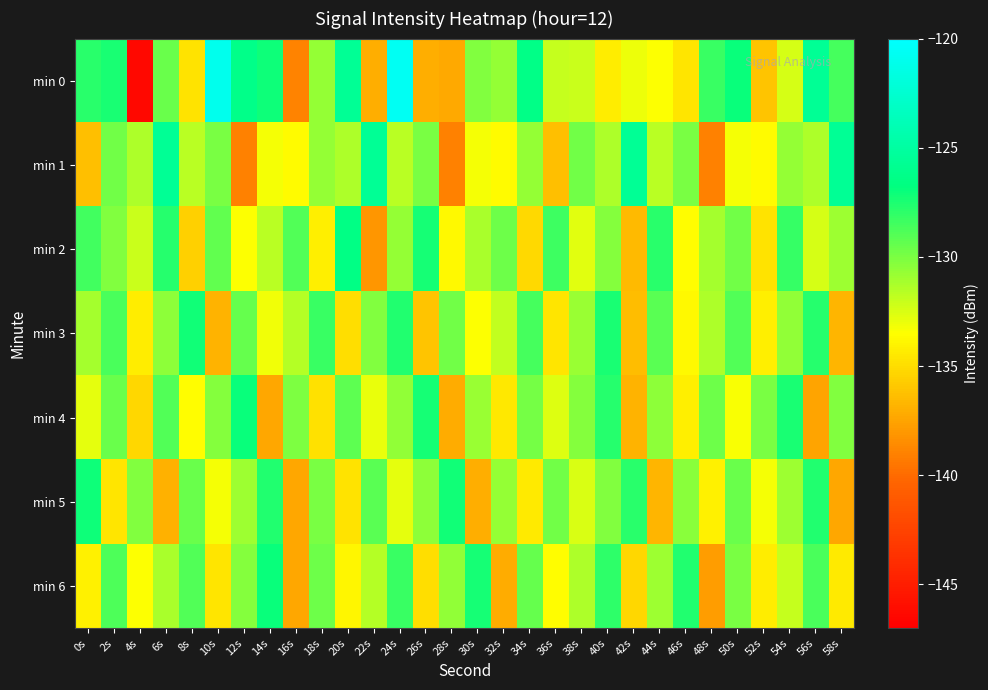

Between 52s and 4s, which is larger?

52s